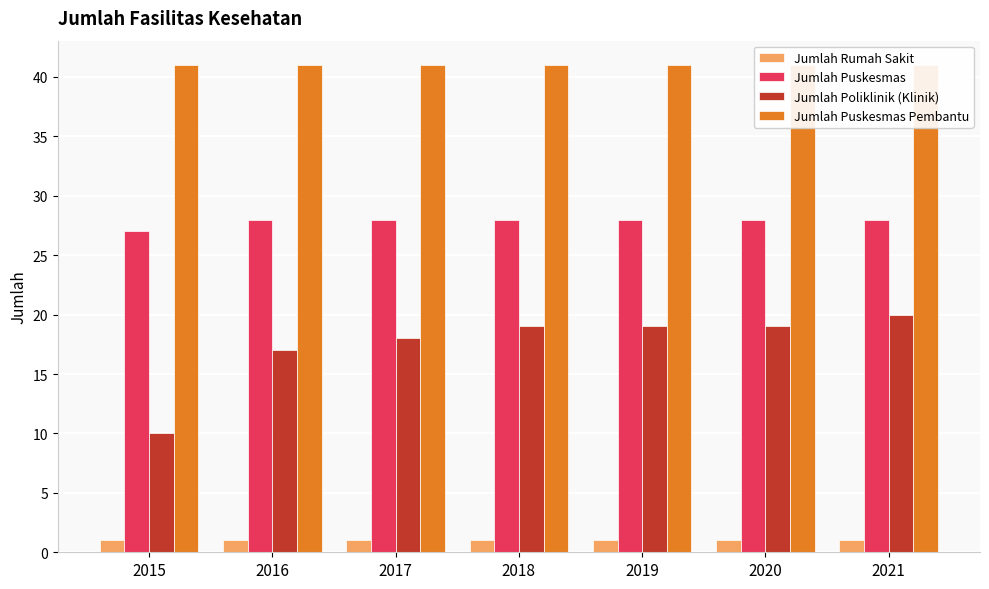

What is the spread (max minus min) of values at 2018?

40